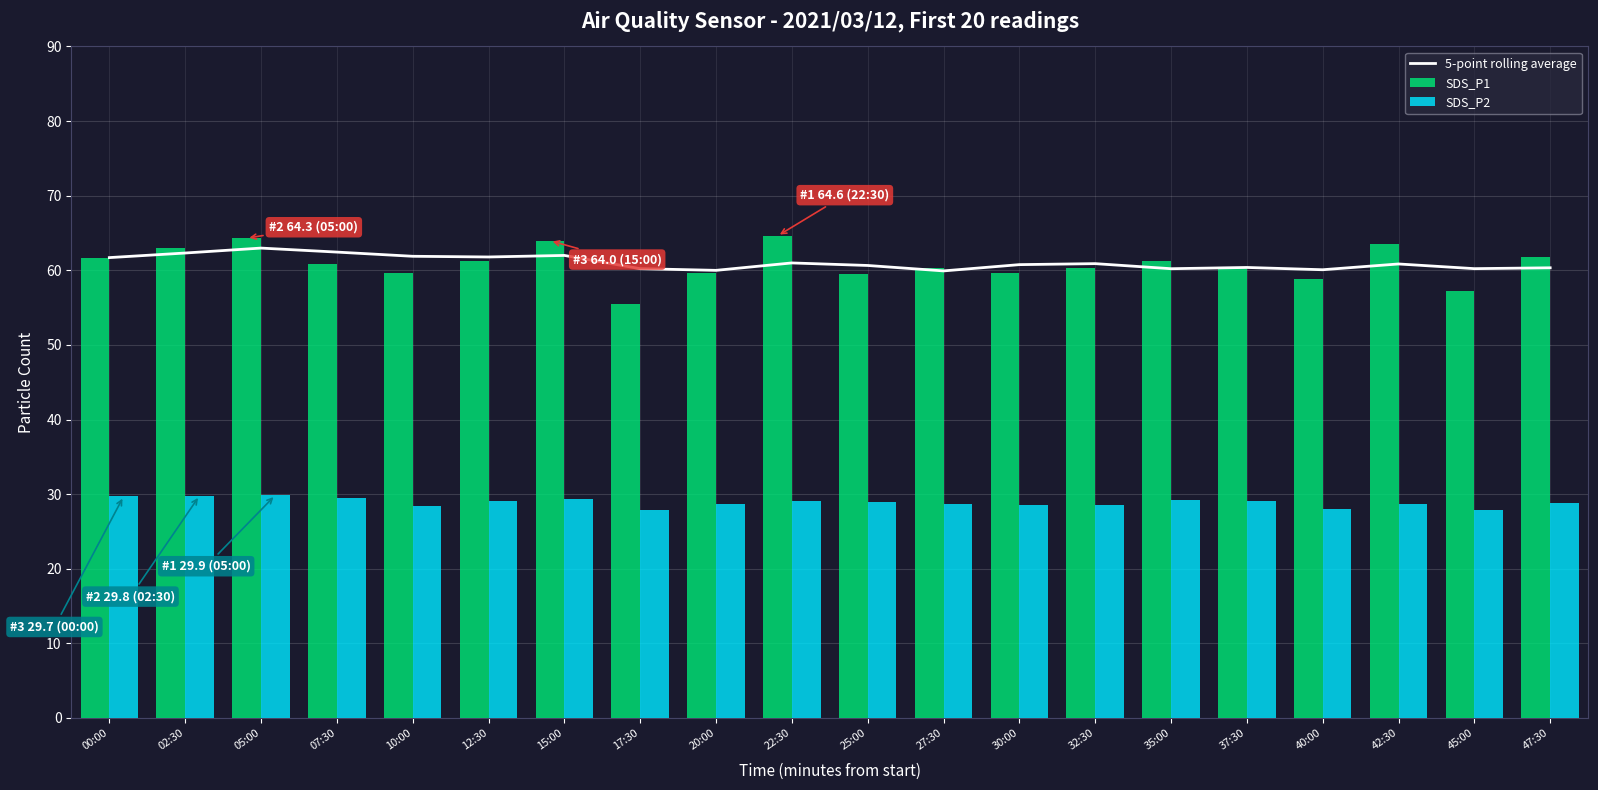

True or false: SDS_P1 has a value of 105.8 at 22:30.

False